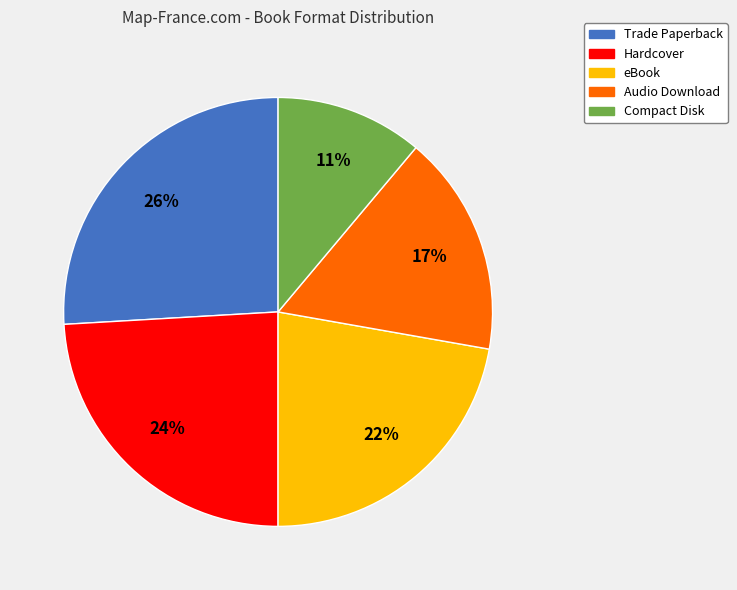

Is the sum of Hardcover and eBook greater than half?

No